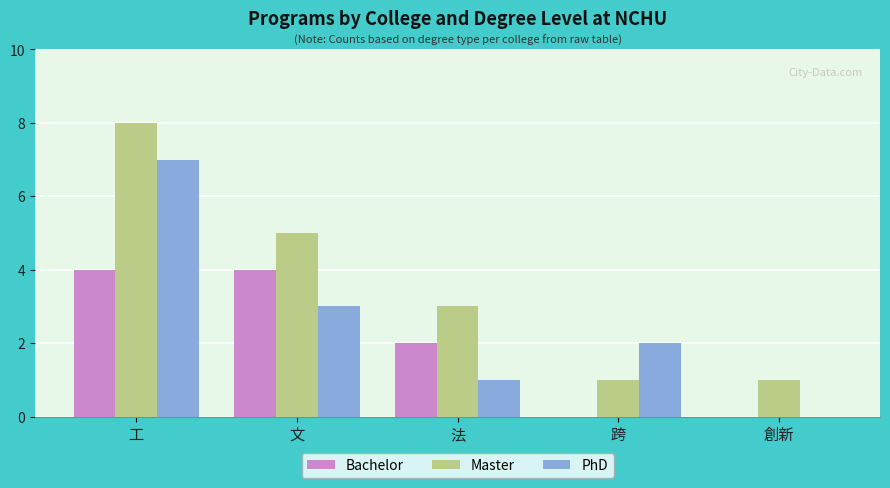

Where is Bachelor nearest to the value 2?

法